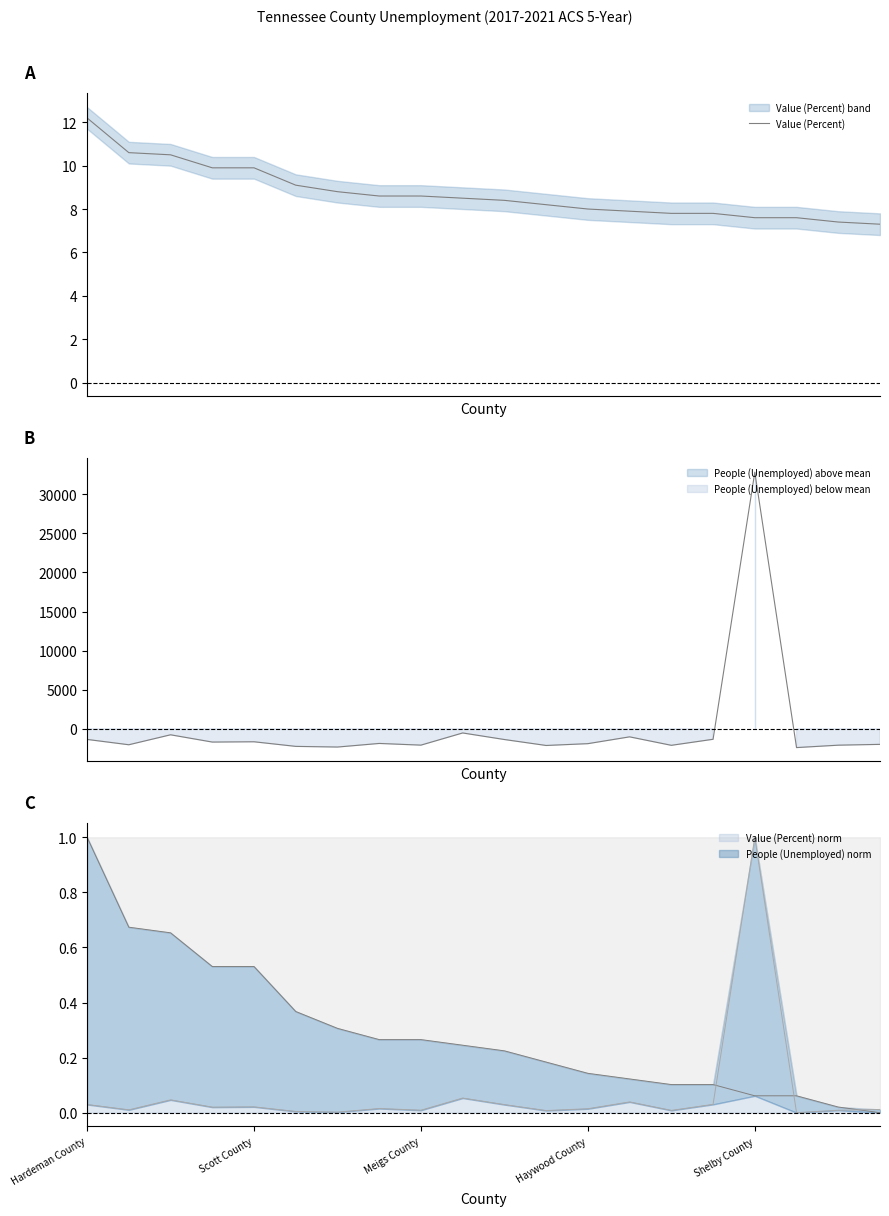

What is the difference between the second highest and minimum values?

3.3